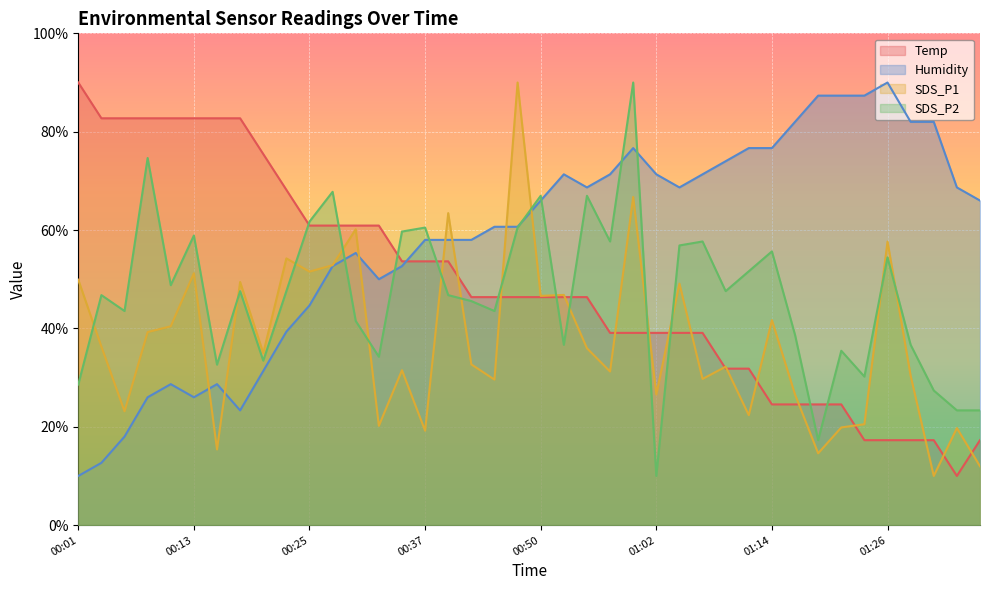

Where is the first local minimum for Temp?

01:34